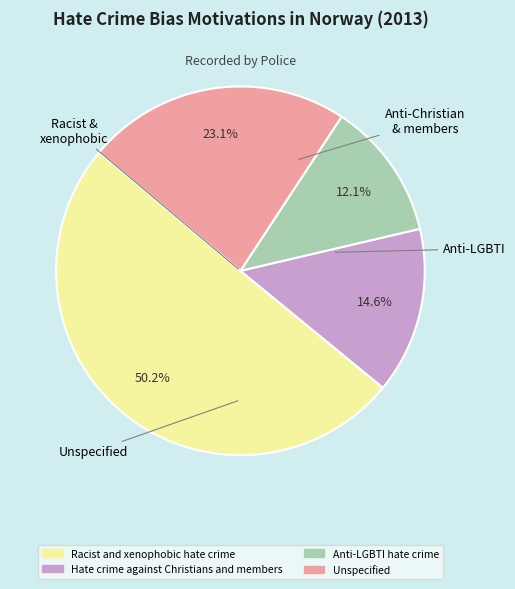

What is the smallest slice in the pie chart?

Anti-LGBTI hate crime